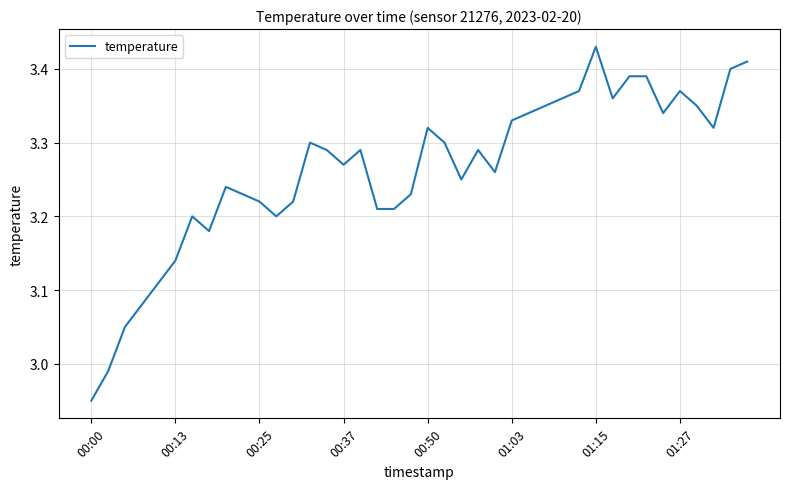

At which category does the chart reach its peak across all series?

01:15